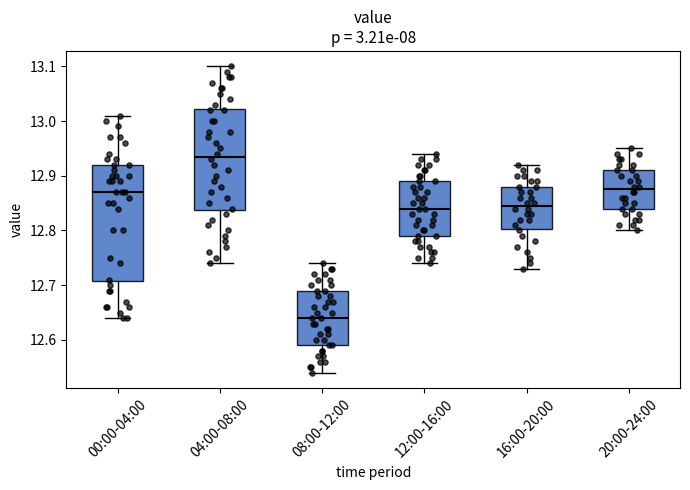

Where is the upper edge of the box for 16:00-20:00 on the y-axis? The values are not printed on the chart, so give them approximately, as read against the axis.

12.88